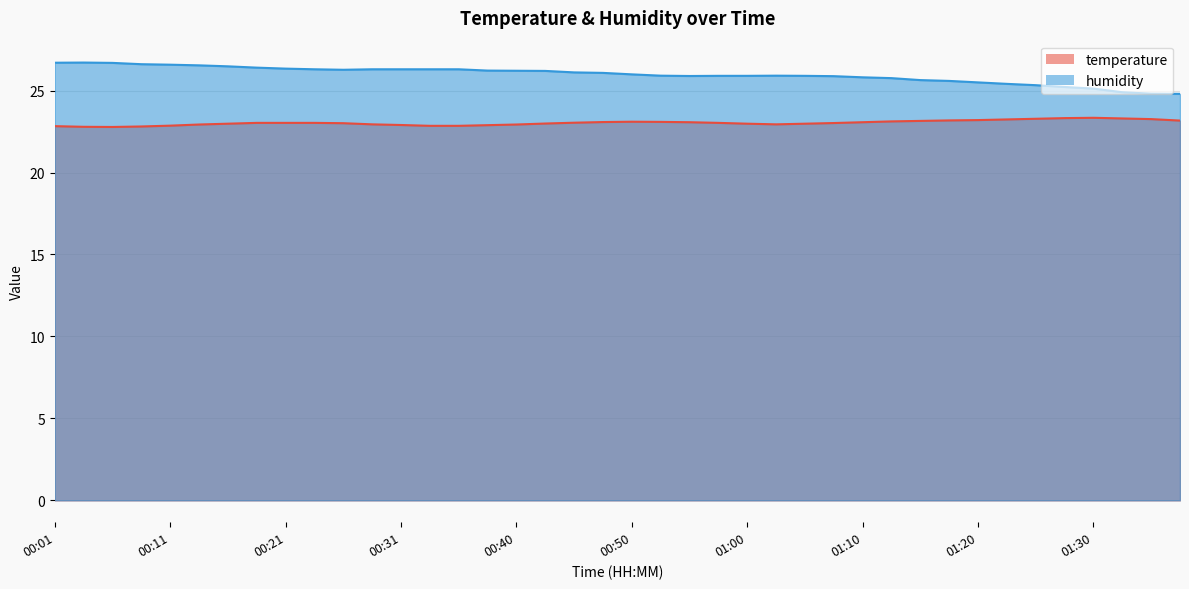

List the series in order of their overall mean, highest first.

humidity, temperature